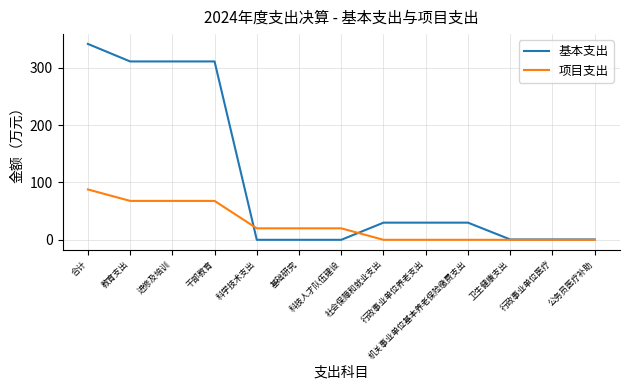

Does the chart display data point markers on the line(s)?

No